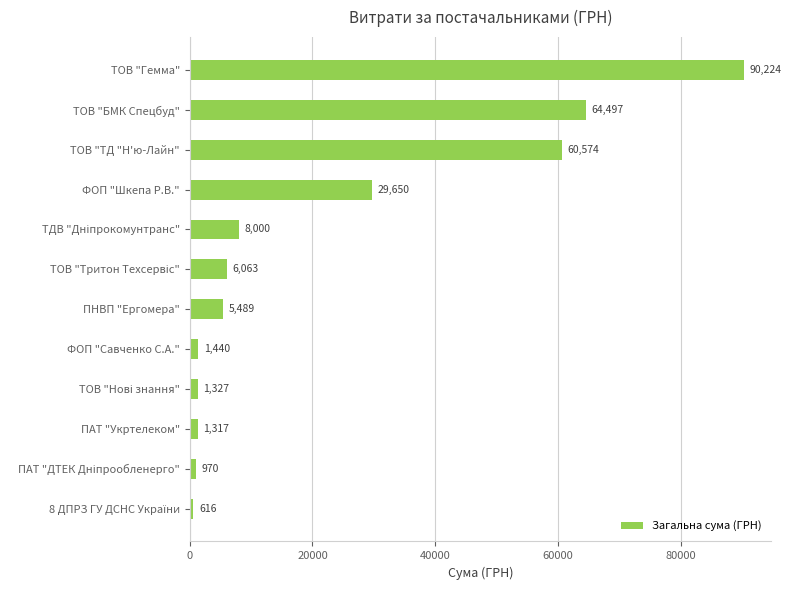

At which label is the value closest to 45420?

ТОВ "ТД "Н'ю-Лайн"